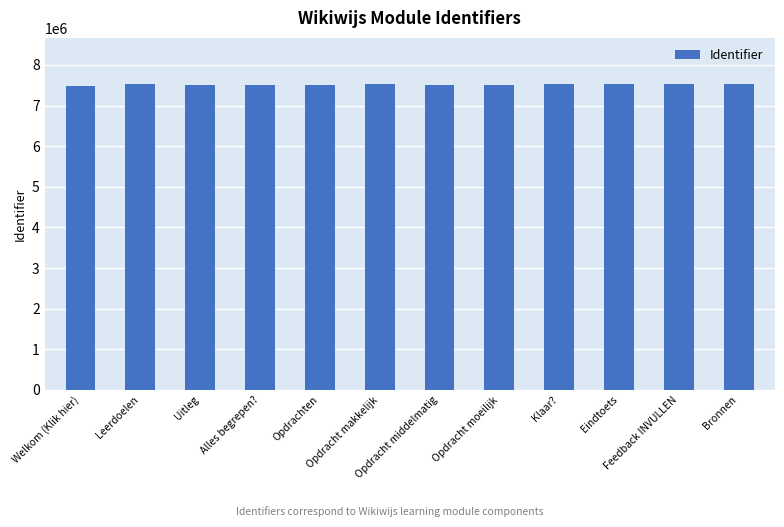

What is the change in value from Leerdoelen to Feedback INVULLEN?

-10509